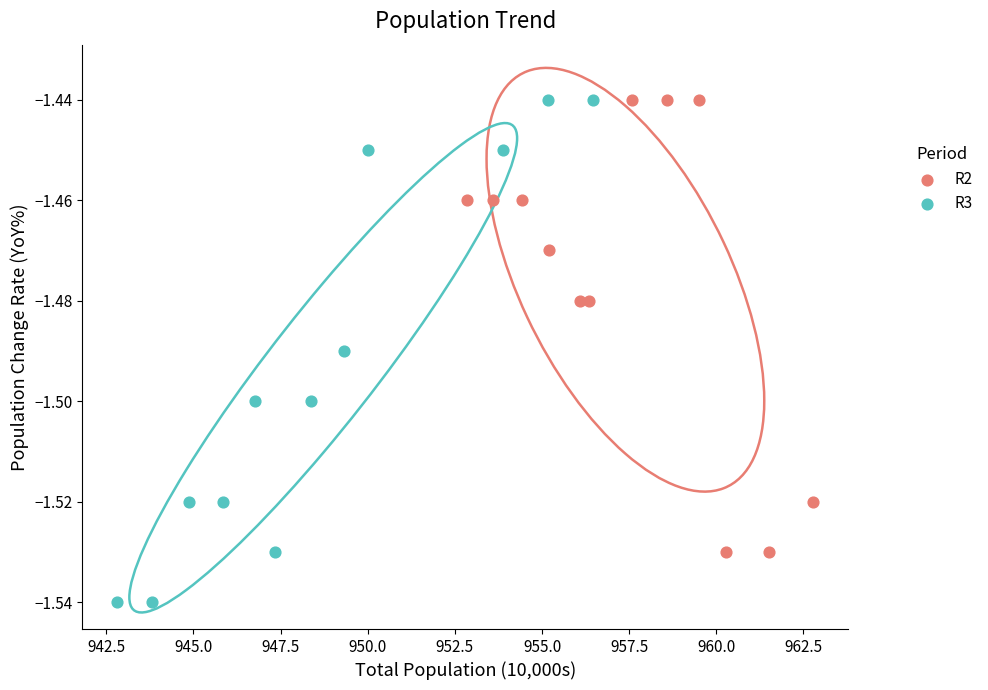

Which series has the widest spread of Y values?

R3